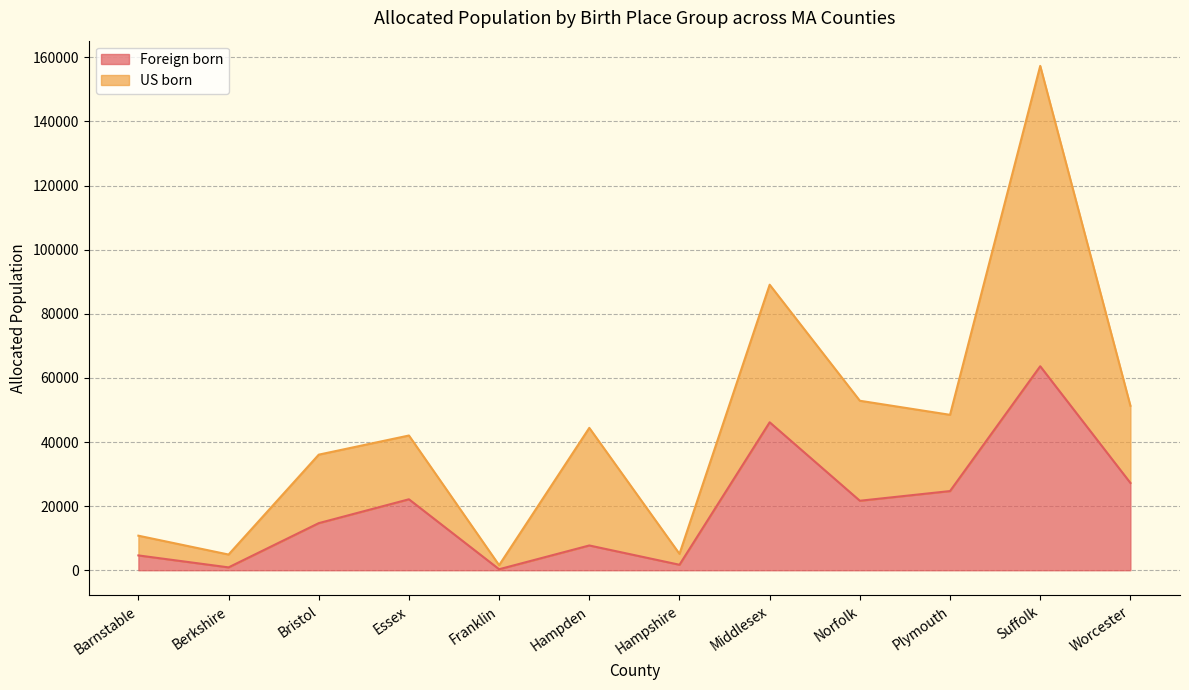

Rank the categories by Foreign born value from highest to lowest.

Suffolk, Middlesex, Worcester, Plymouth, Essex, Norfolk, Bristol, Hampden, Barnstable, Hampshire, Berkshire, Franklin